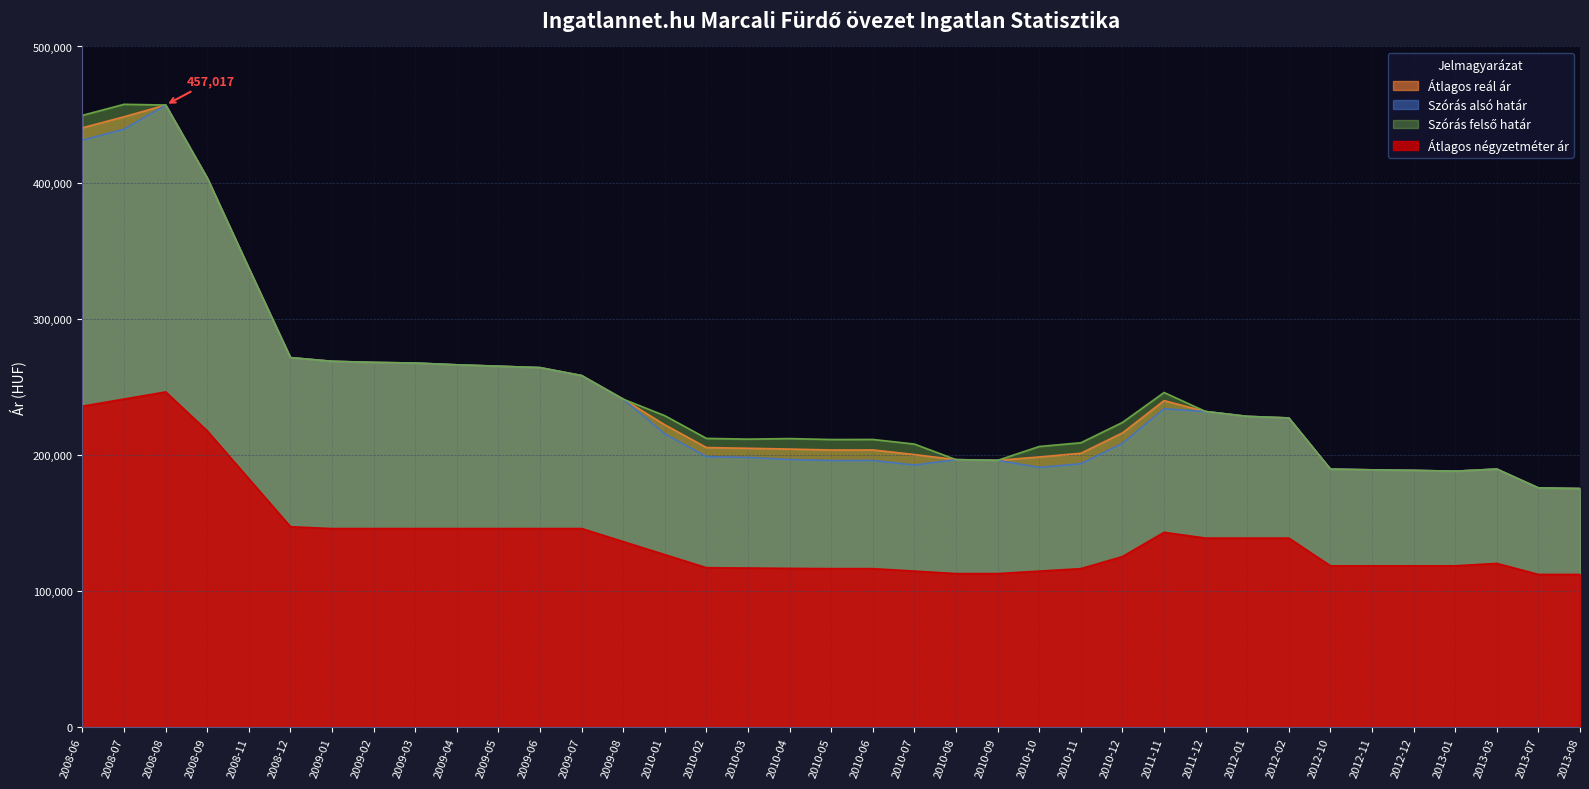

True or false: Átlagos négyzetméter ár and Szórás felső határ intersect in this chart.

False